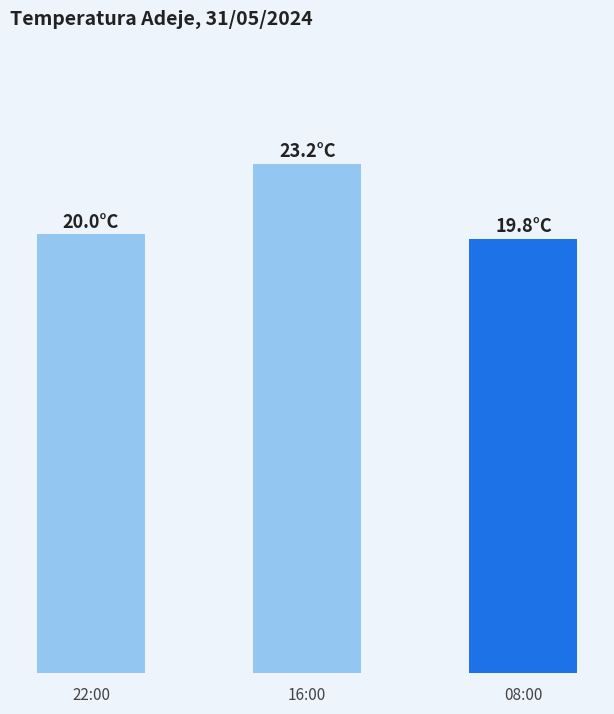

Where does the data first go above 20?

16:00